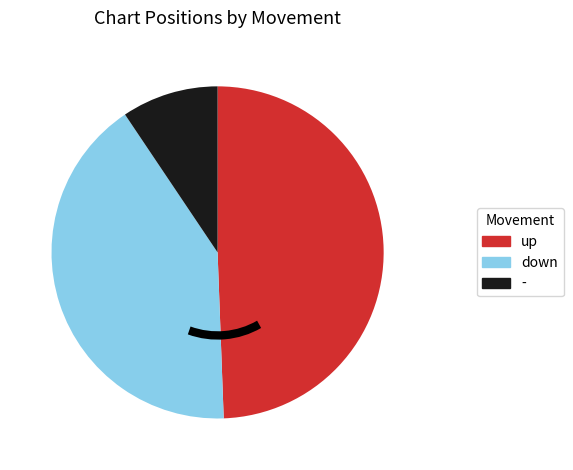

Approximately how many times larger is the value at up compared to -?

5.2